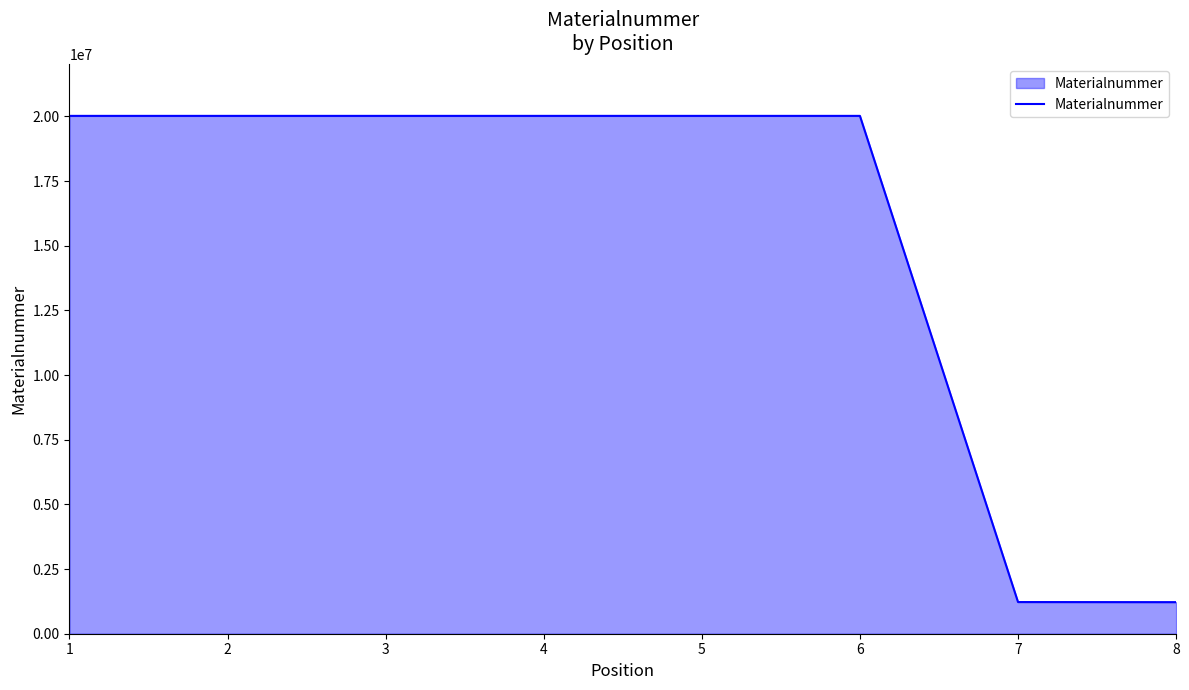

Does the chart display data point markers on the line(s)?

No